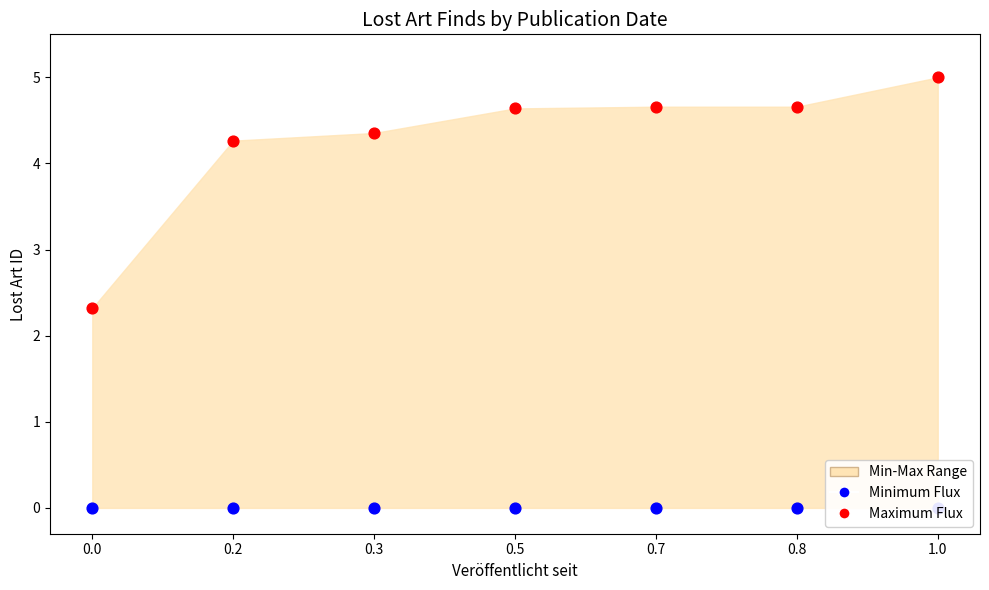

Which series contains the highest Y value?

Maximum Flux